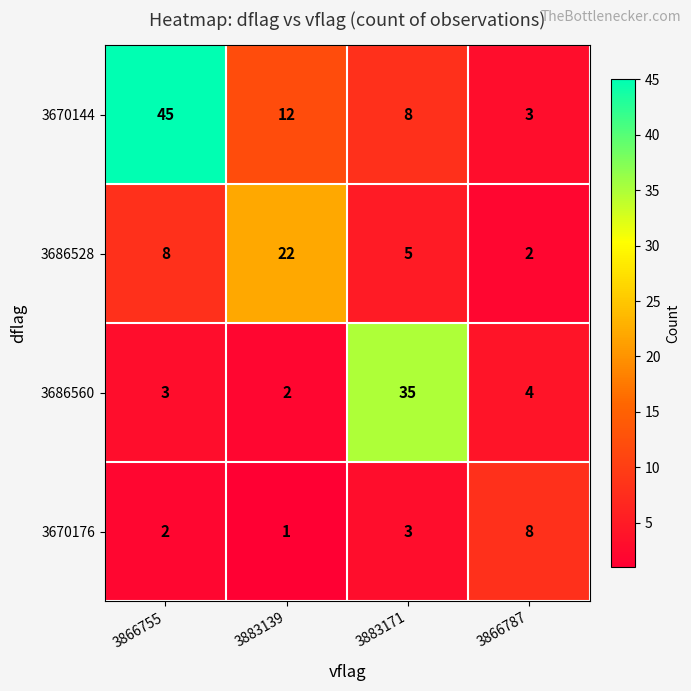

Reading right to left, what are all the values shown in this chart?

3670144: 3866787=3	3883171=8	3883139=12	3866755=45
3686528: 3866787=2	3883171=5	3883139=22	3866755=8
3686560: 3866787=4	3883171=35	3883139=2	3866755=3
3670176: 3866787=8	3883171=3	3883139=1	3866755=2